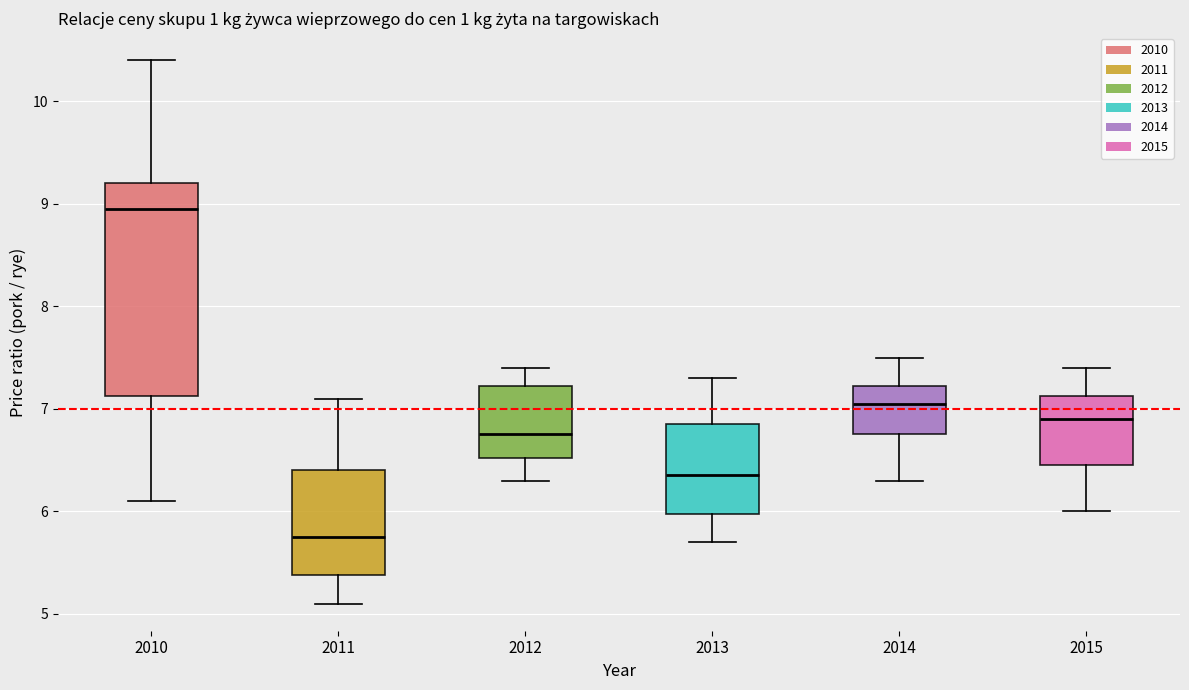

Comparing the boxes themselves (not the whiskers), which one is the tallest?

2010